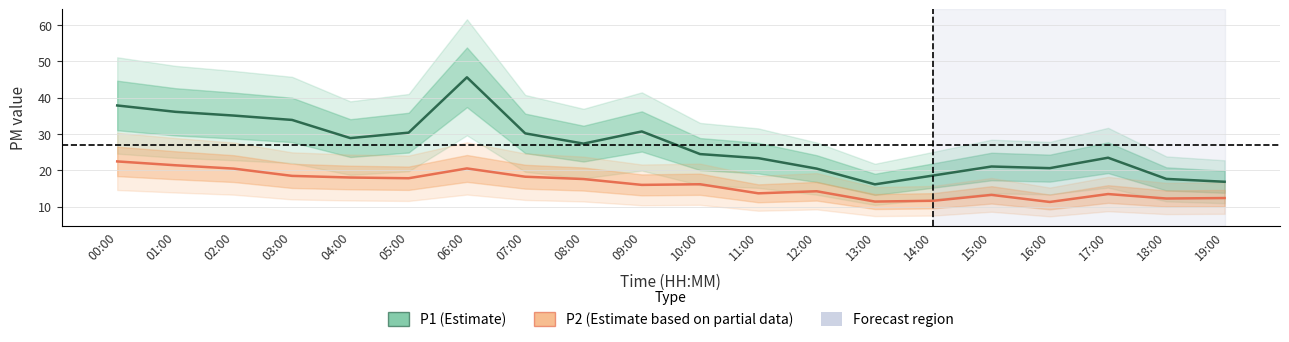

List the series in order of their overall mean, lowest first.

P2 (Estimate based on partial data), P1 (Estimate)